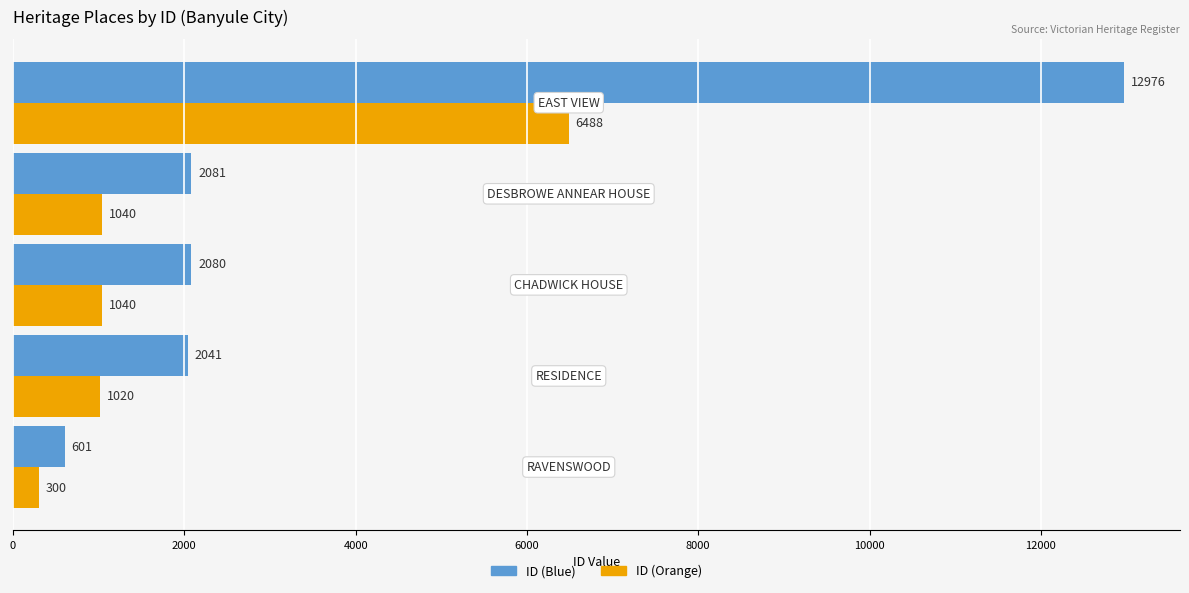

What is the highest value of the ID (Blue) series?

12976.0